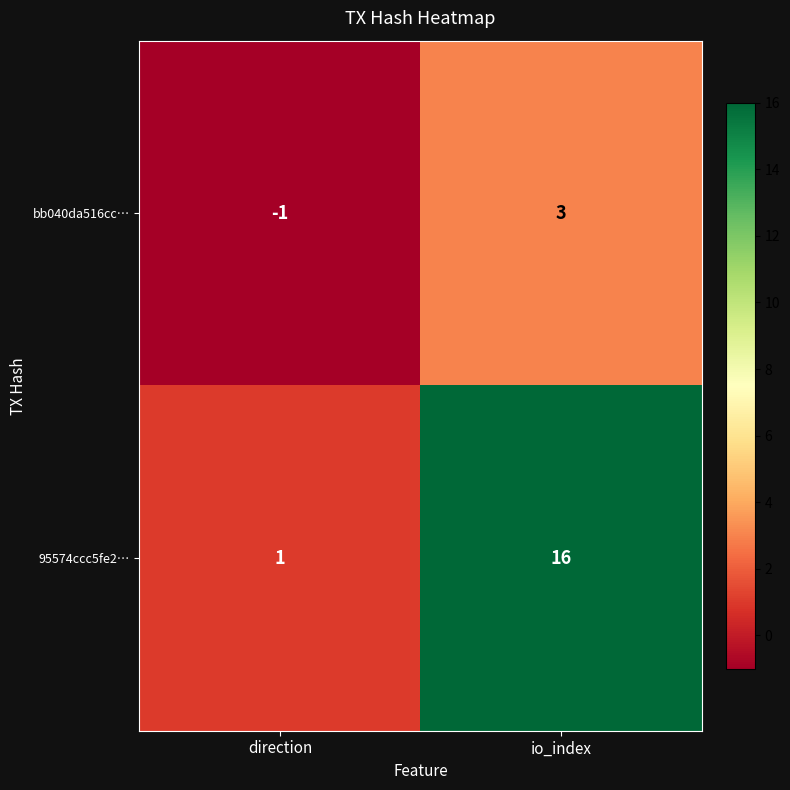

Rank the series by their average value, from highest to lowest.

95574ccc5fe2…, bb040da516cc…